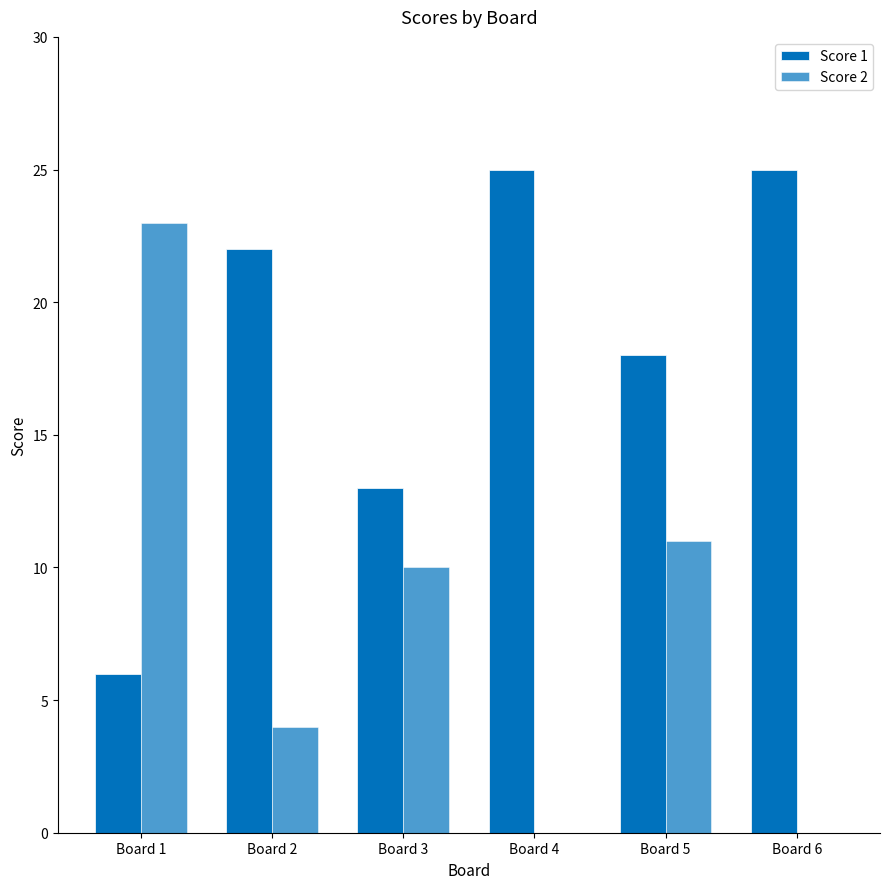

Rank the series by their average value, from lowest to highest.

Score 2, Score 1